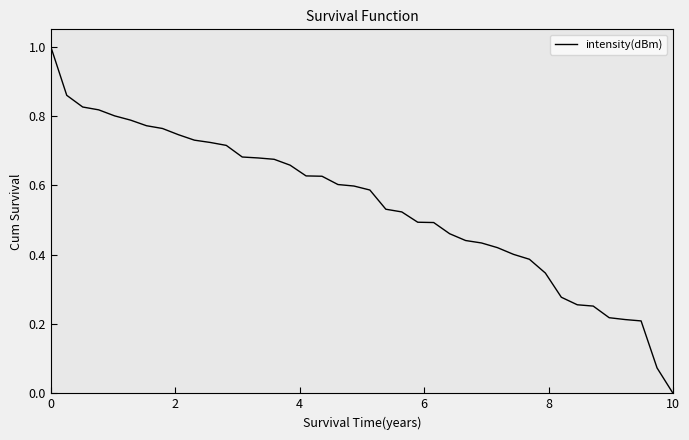

What is the greatest value displayed?

1.0